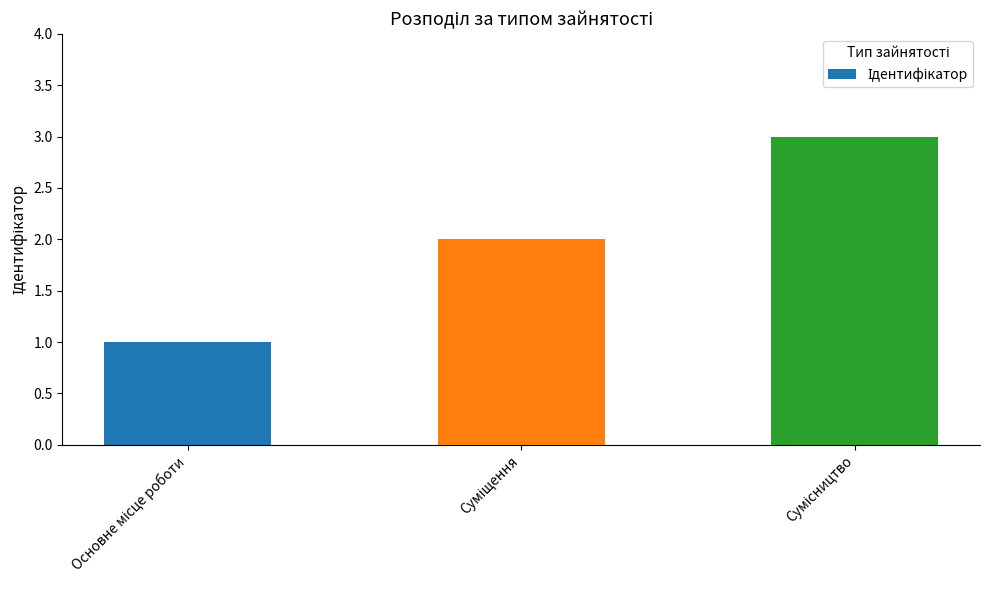

What is the sum of all values?

6